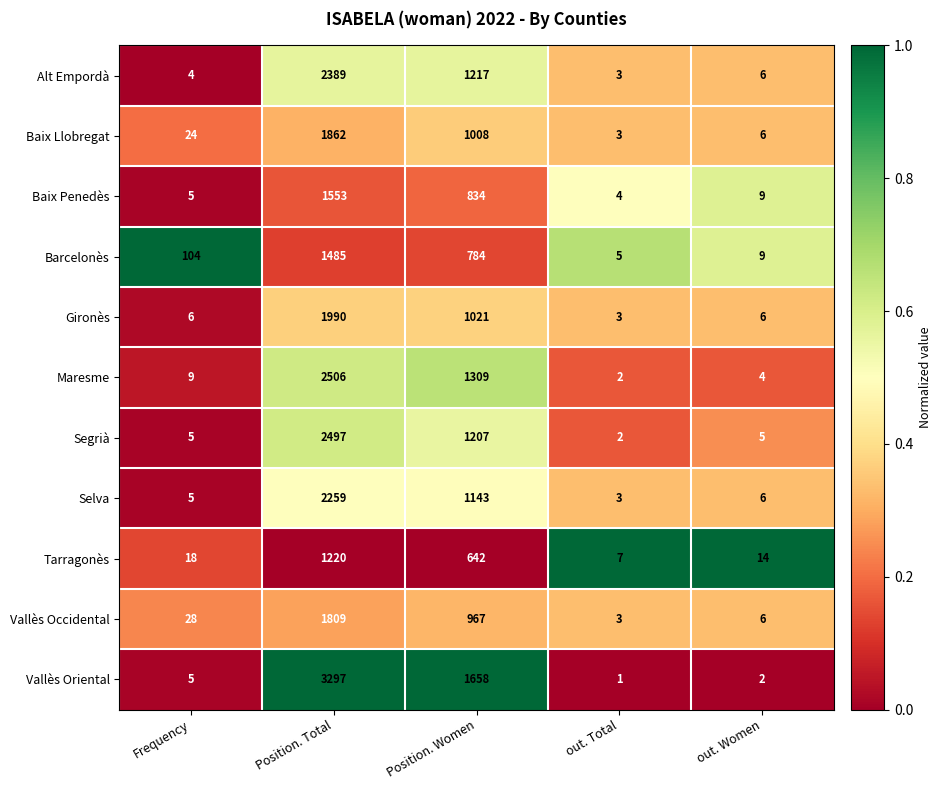

True or false: Baix Penedès has a value of 6 at out. Total.

False